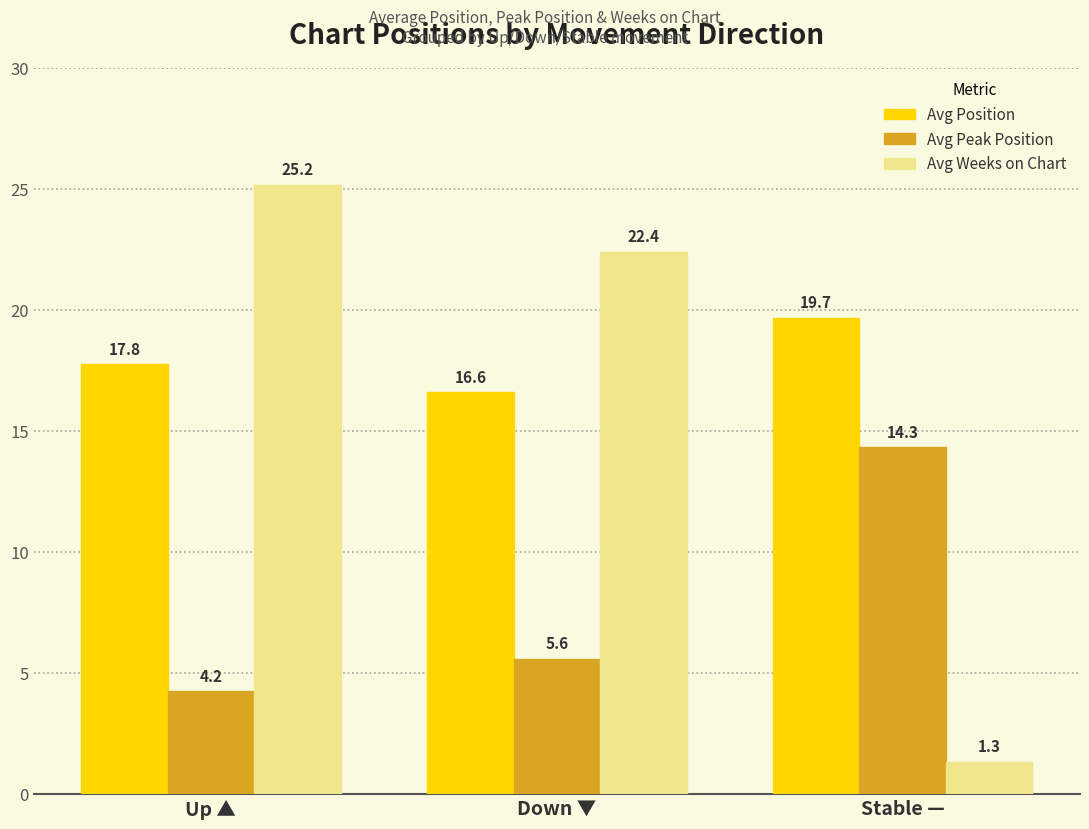

What position from the left is Stable —?

3